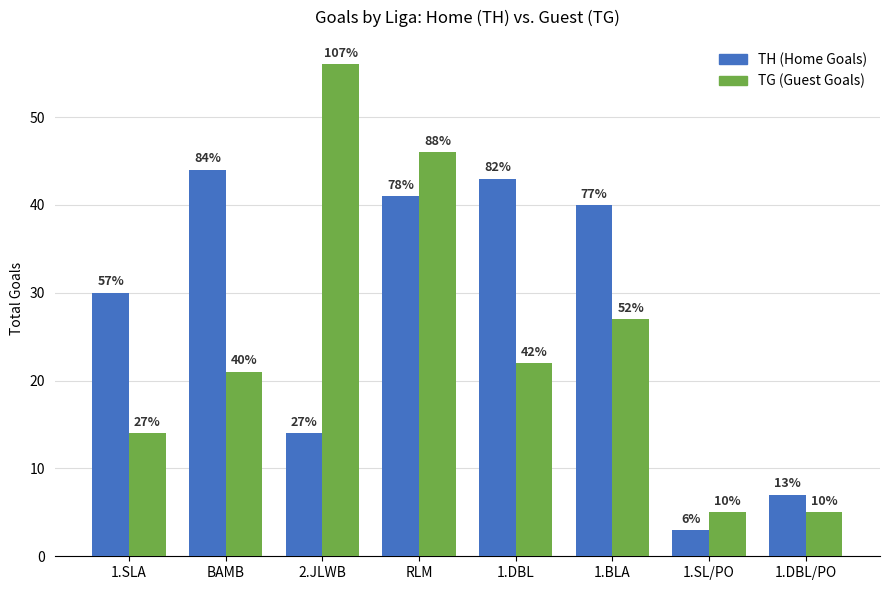

What are all the series names shown in the legend?

TH (Home Goals), TG (Guest Goals)